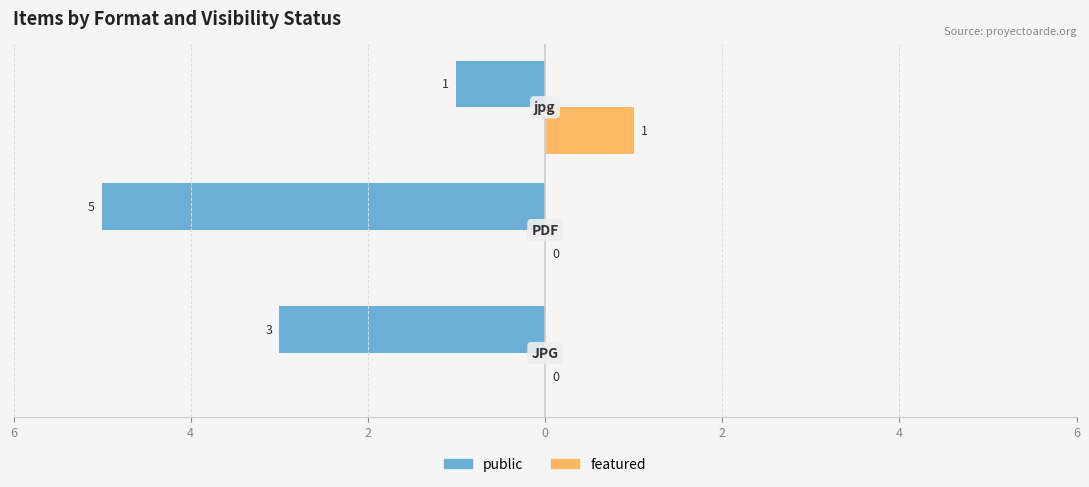

What are all the series names shown in the legend?

public, featured